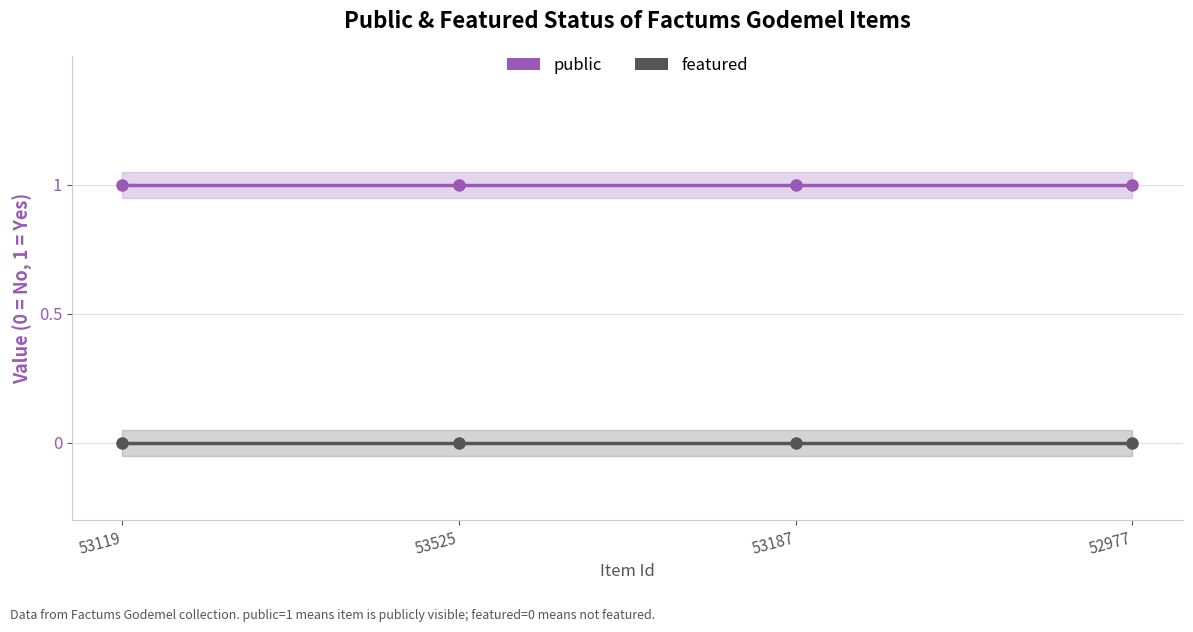

List the labels in order of public value, smallest first.

53119, 53525, 53187, 52977